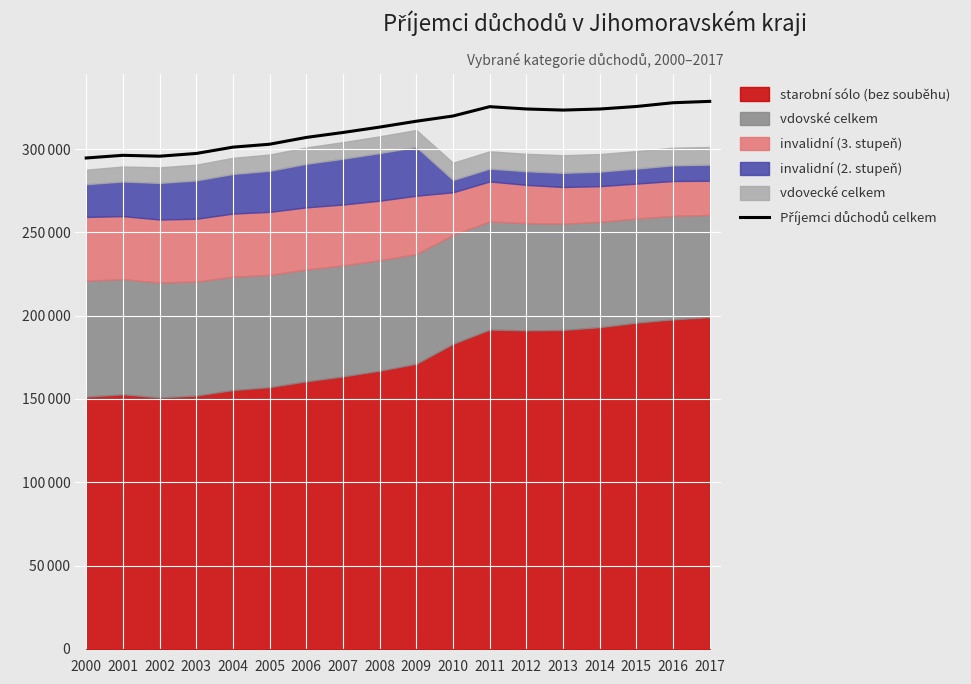

Rank the categories by value from highest to lowest.

2017, 2016, 2015, 2011, 2012, 2014, 2013, 2010, 2009, 2008, 2007, 2006, 2005, 2004, 2003, 2001, 2002, 2000